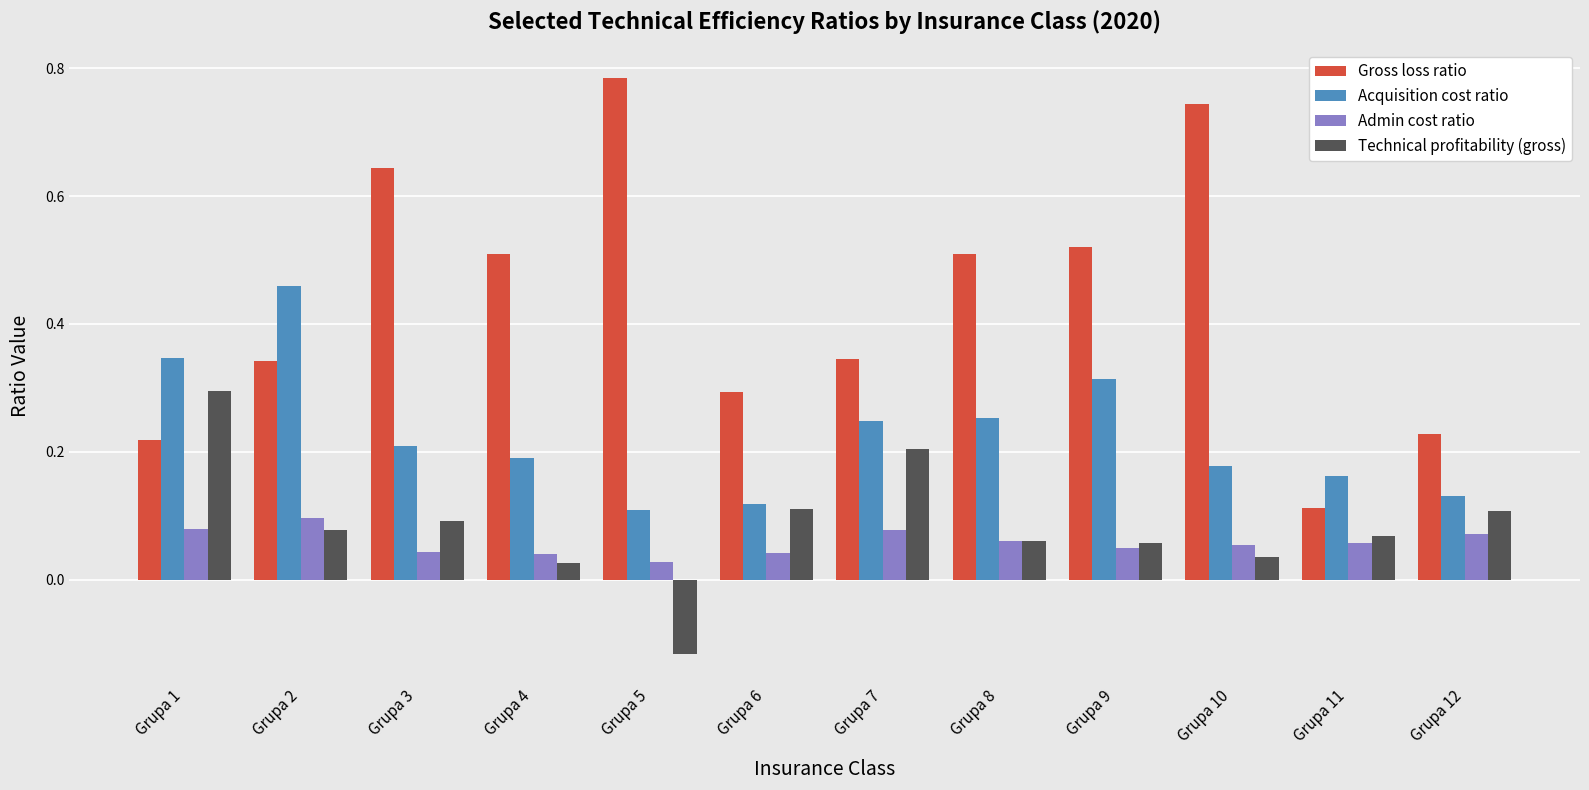

Is the value of Technical profitability (gross) at Grupa 1 greater than the value of Acquisition cost ratio at Grupa 6?

Yes